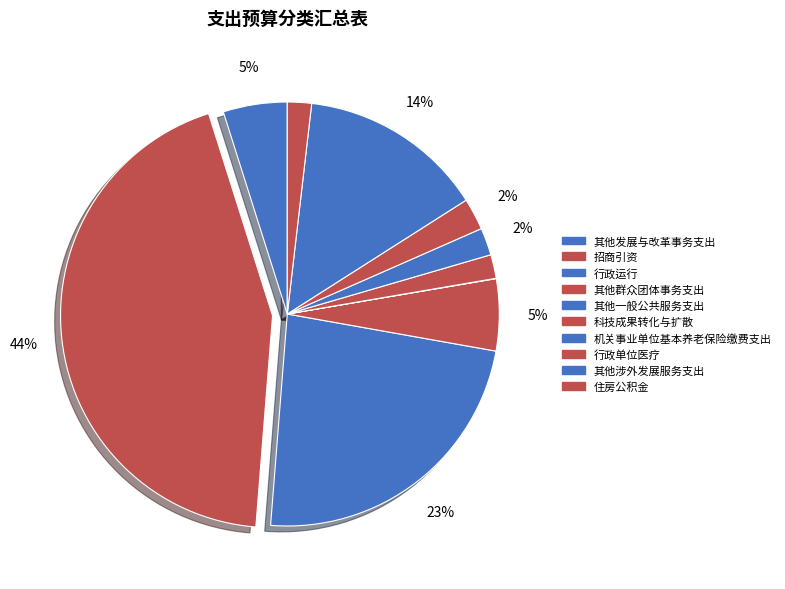

Does any single category account for the majority?

No